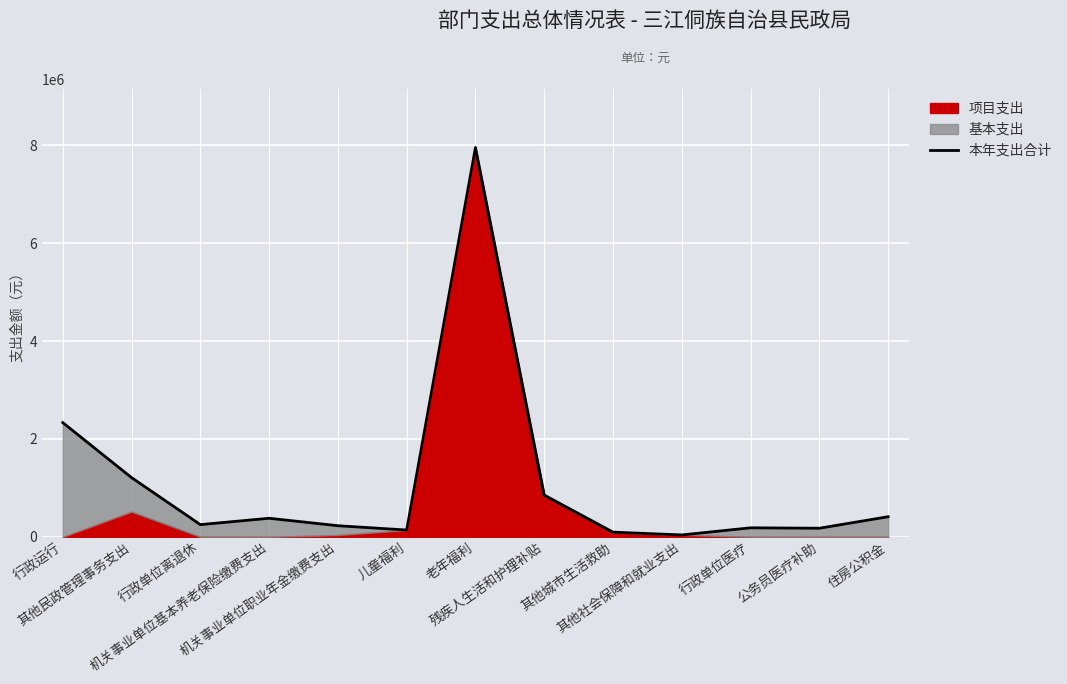

Rank the categories by value from highest to lowest.

老年福利, 行政运行, 其他民政管理事务支出, 残疾人生活和护理补贴, 住房公积金, 机关事业单位基本养老保险缴费支出, 行政单位离退休, 机关事业单位职业年金缴费支出, 行政单位医疗, 公务员医疗补助, 儿童福利, 其他城市生活救助, 其他社会保障和就业支出